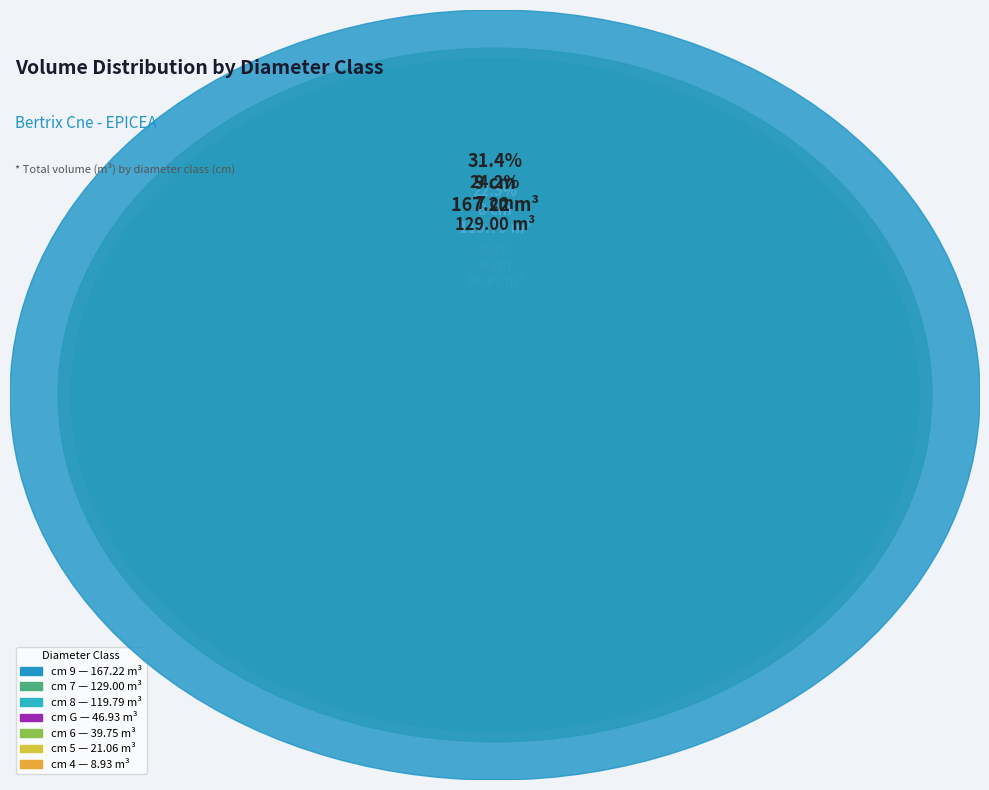

What is the largest slice in the pie chart?

9